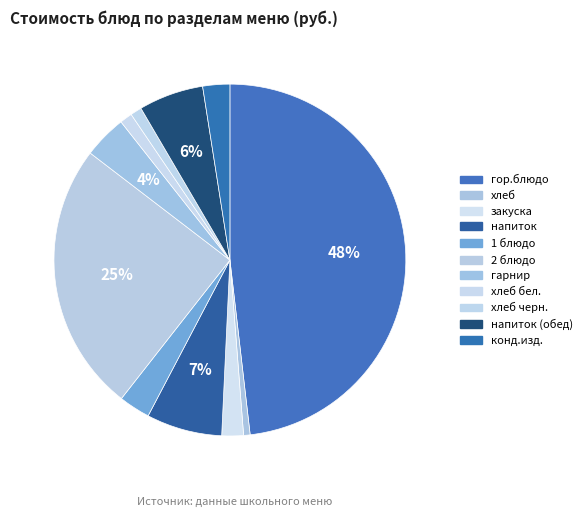

How many segments does this pie chart have?

11